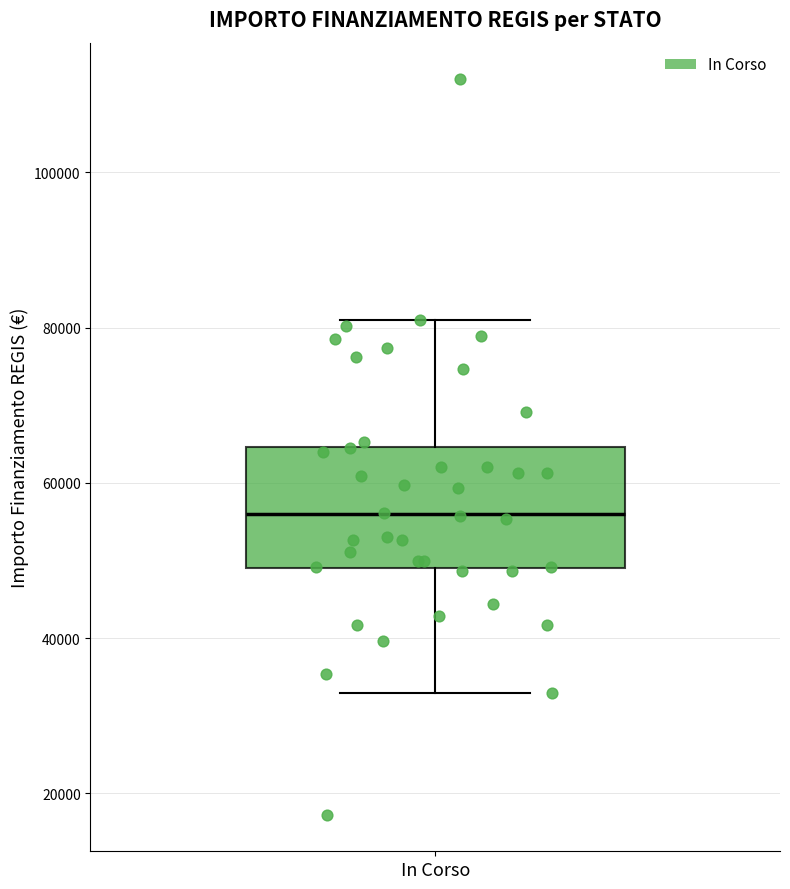

Transcribe this box plot: give where the median line is, the range the box spans, and where the two whiskers end, as read against the y-axis. The values are not printed on the chart, so give them approximately, as read against the axis.

median 56000, box 50000 to 64000, whiskers 32000 to 80000